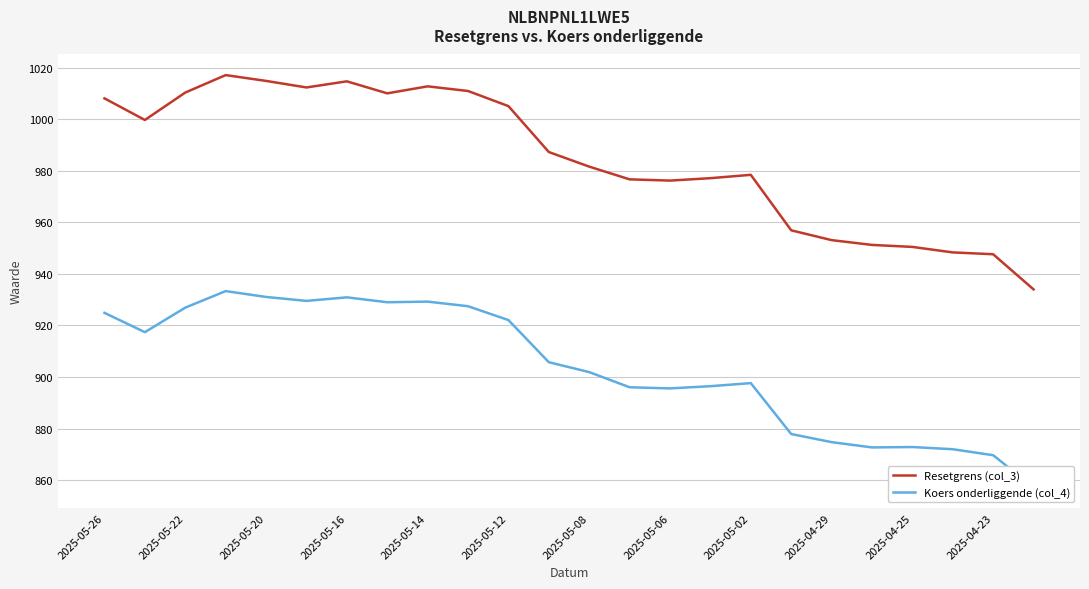

At how many categories does at least one series exceed 933?

24